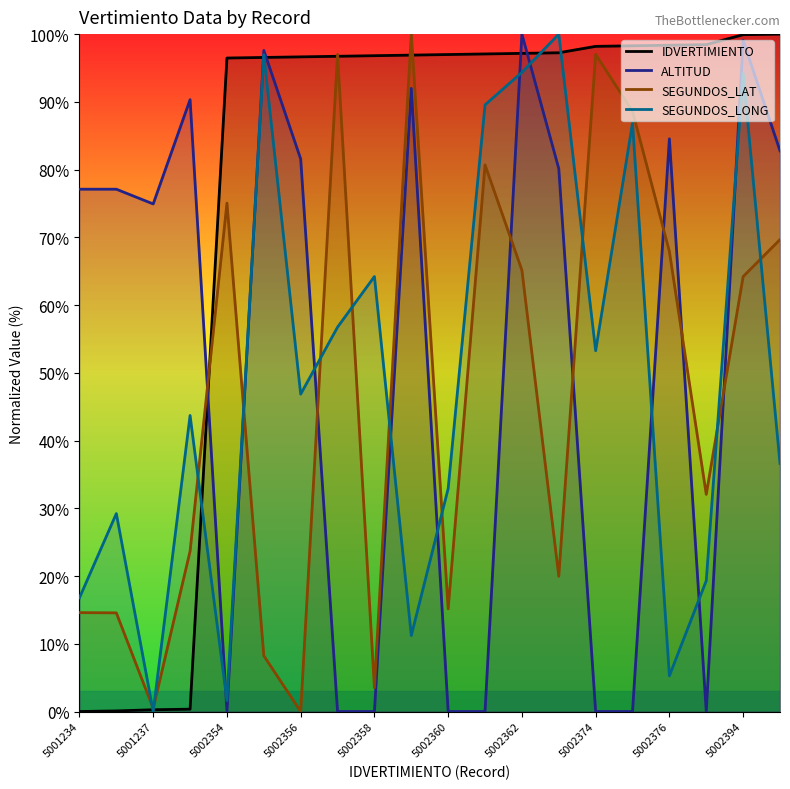

How many series are shown in this chart?

4